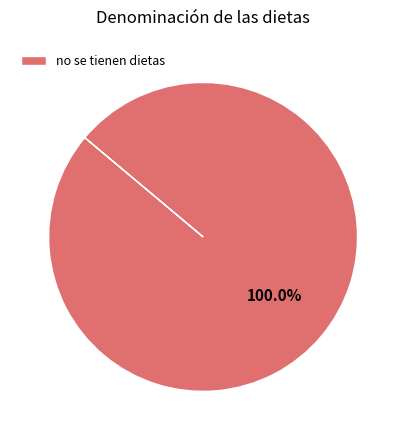

Rank the categories by value from lowest to highest.

no se tienen dietas